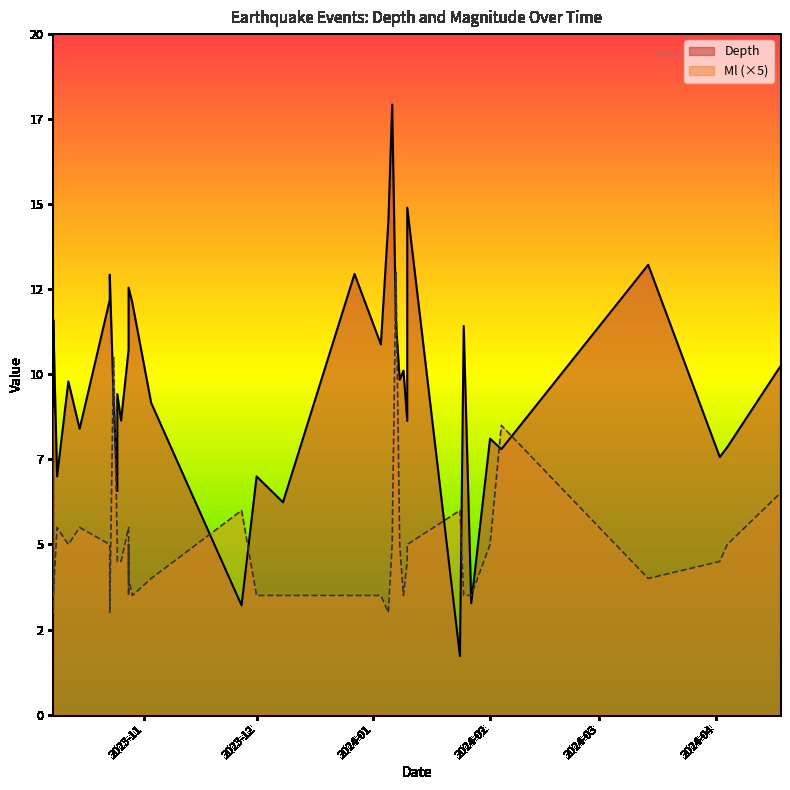

What is the sum of the Ml values at 2024-01-08 and 2023-12-27?

1.7